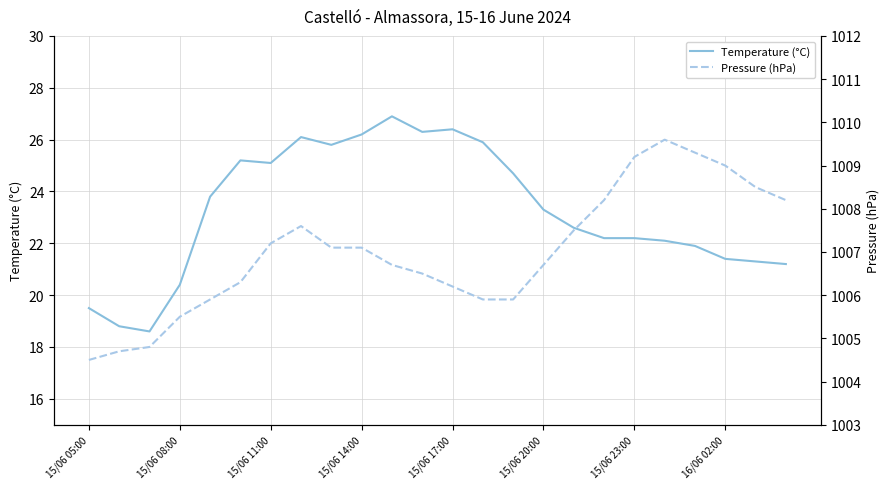

True or false: Temperature (°C) has a value of 20.4 at 15/06 08:00.

True